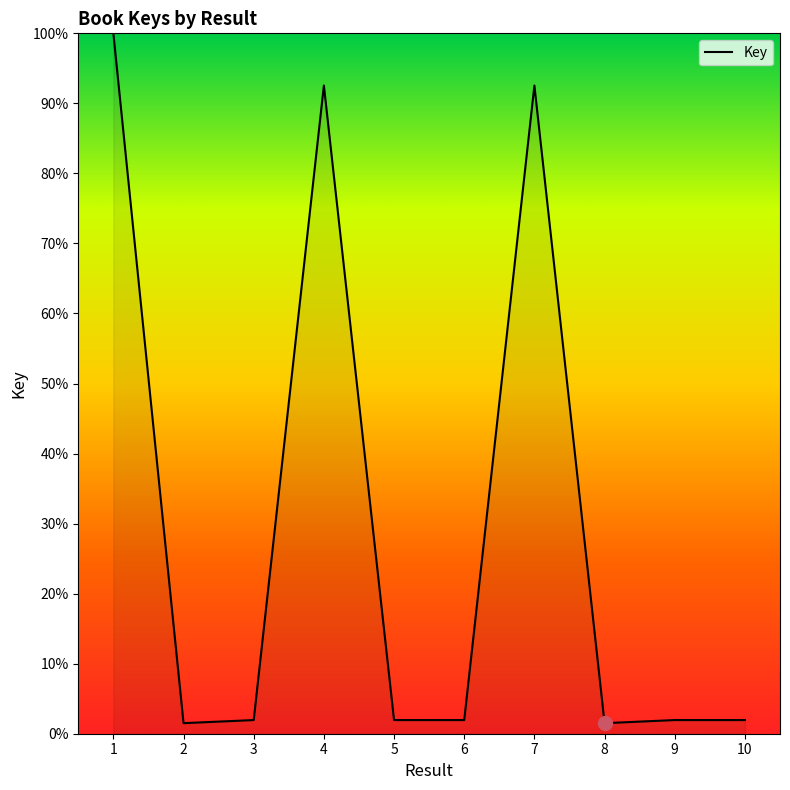

Which category has the highest value across all series?

1